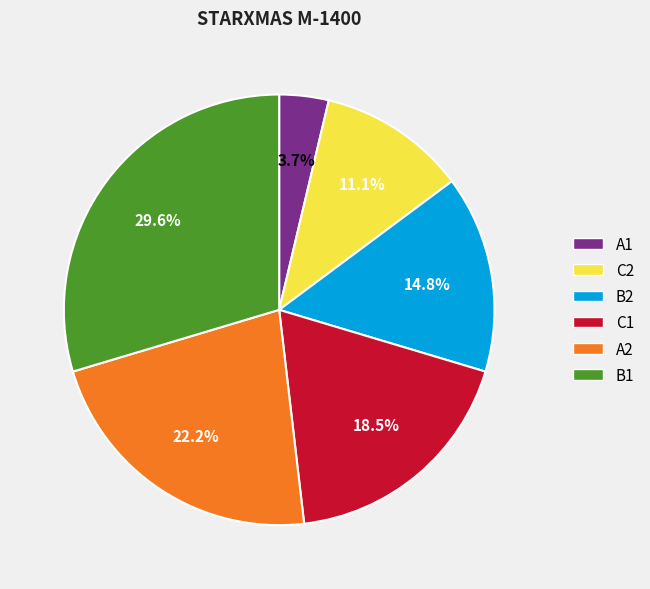

To the nearest percent, what is the difference between the largest and smallest slice percentages?

26%